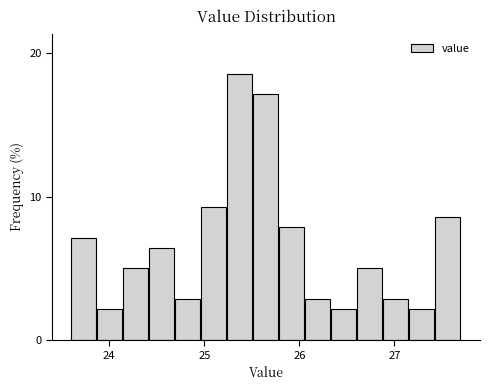

Read against the x-axis, roughly where is the centre of the tallest bar?

25.4